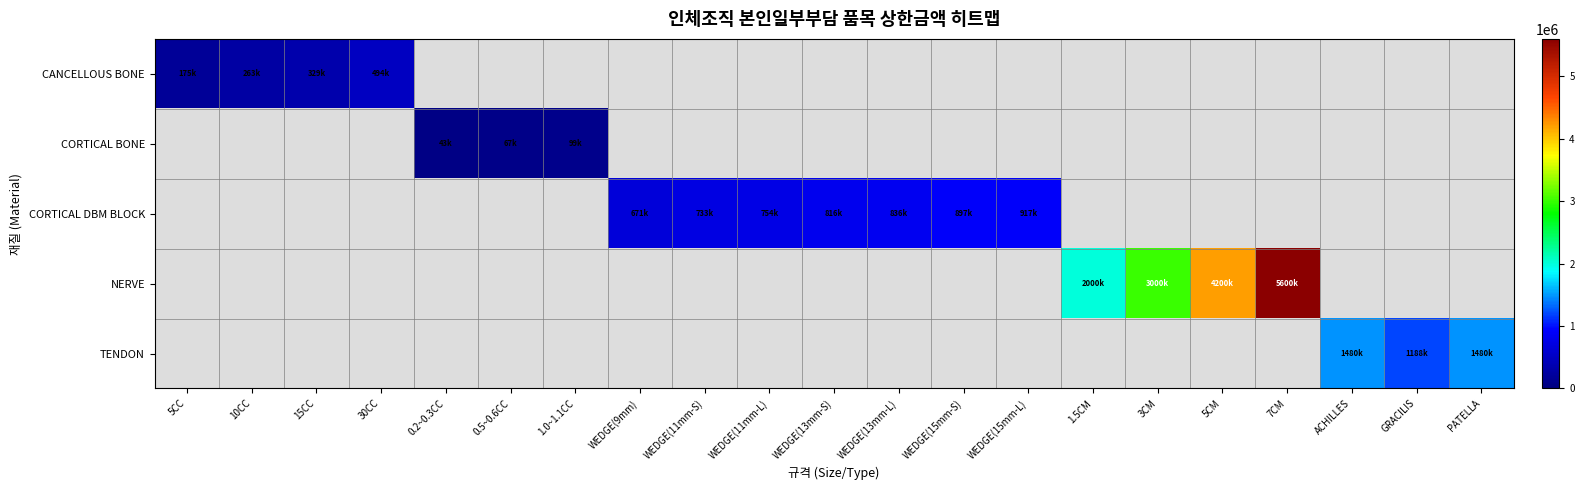

Which series has the largest total across all categories?

NERVE